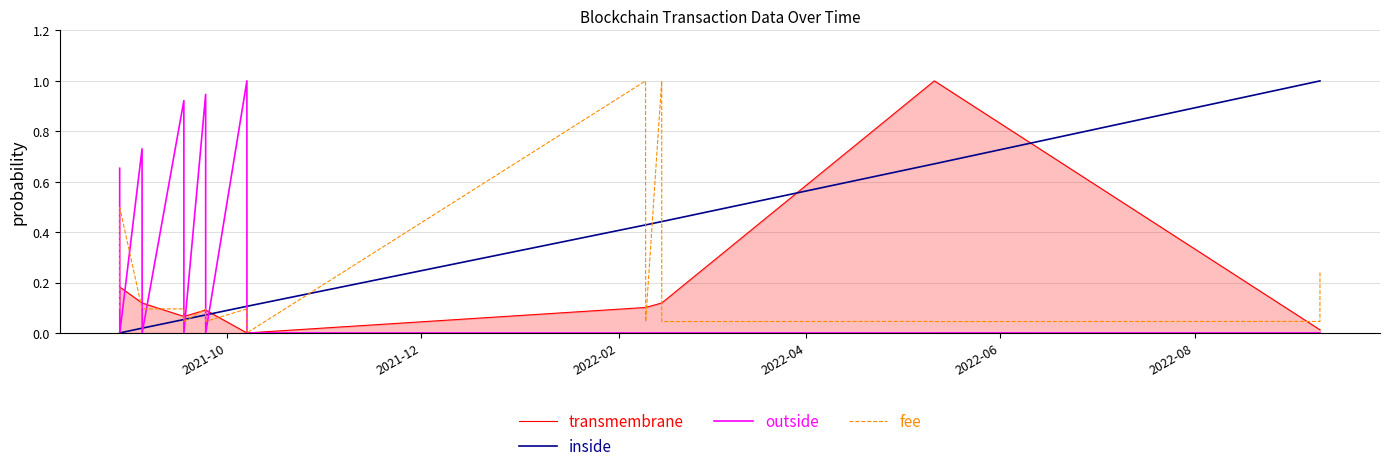

What is the maximum value for outside?

1.0